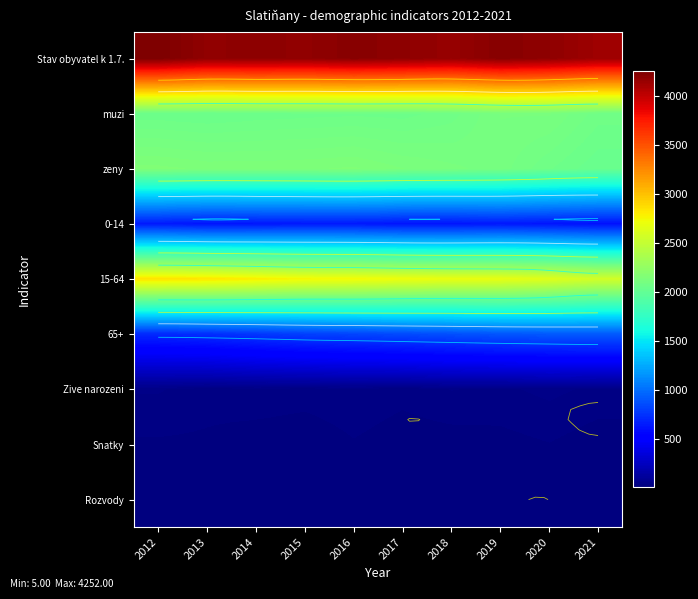

True or false: muzi has a value of 2055 at 2017.

True